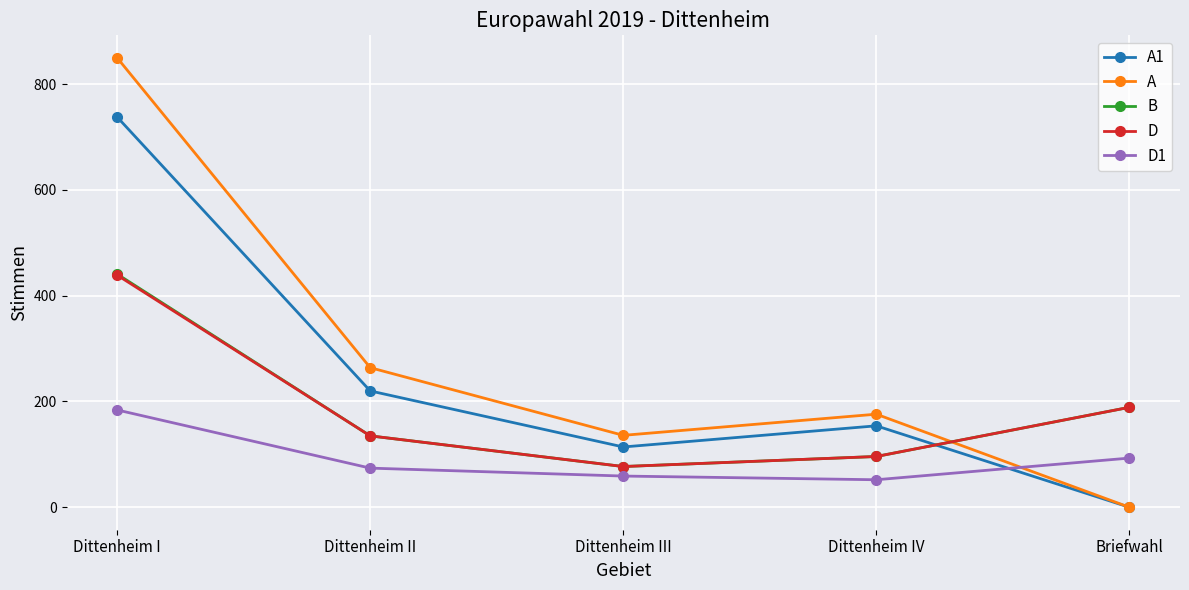

Does the chart display data point markers on the line(s)?

Yes